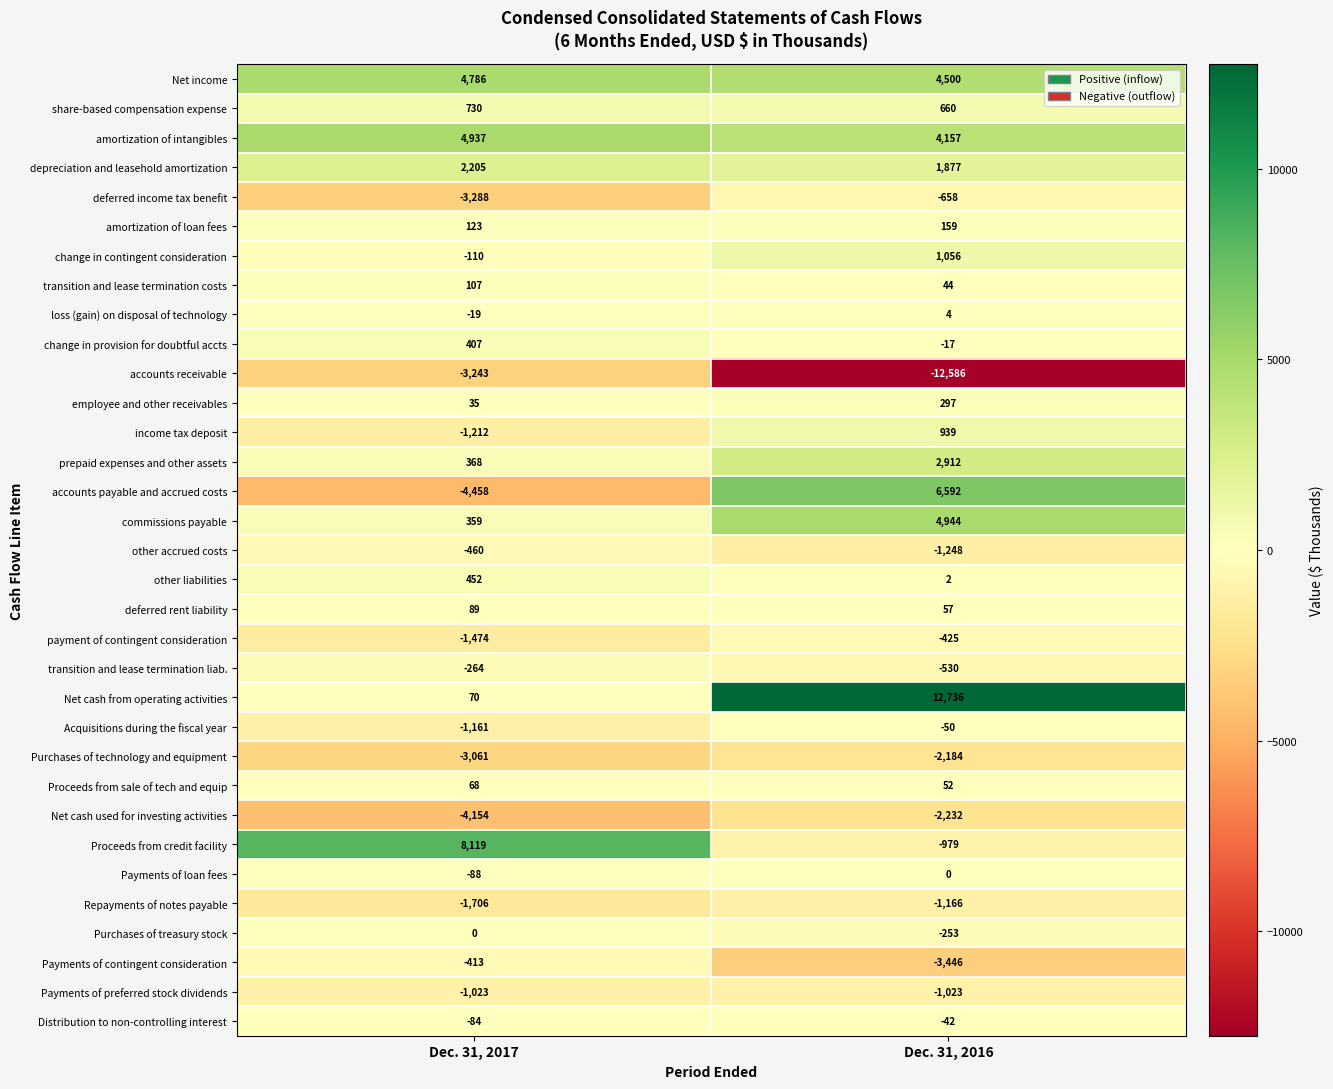

Rank the series at Dec. 31, 2016 from highest to lowest value.

Net cash from operating activities, accounts payable and accrued costs, commissions payable, Net income, amortization of intangibles, prepaid expenses and other assets, depreciation and leasehold amortization, change in contingent consideration, income tax deposit, share-based compensation expense, employee and other receivables, amortization of loan fees, deferred rent liability, Proceeds from sale of tech and equip, transition and lease termination costs, loss (gain) on disposal of technology, other liabilities, Payments of loan fees, change in provision for doubtful accts, Distribution to non-controlling interest, Acquisitions during the fiscal year, Purchases of treasury stock, payment of contingent consideration, transition and lease termination liab., deferred income tax benefit, Proceeds from credit facility, Payments of preferred stock dividends, Repayments of notes payable, other accrued costs, Purchases of technology and equipment, Net cash used for investing activities, Payments of contingent consideration, accounts receivable